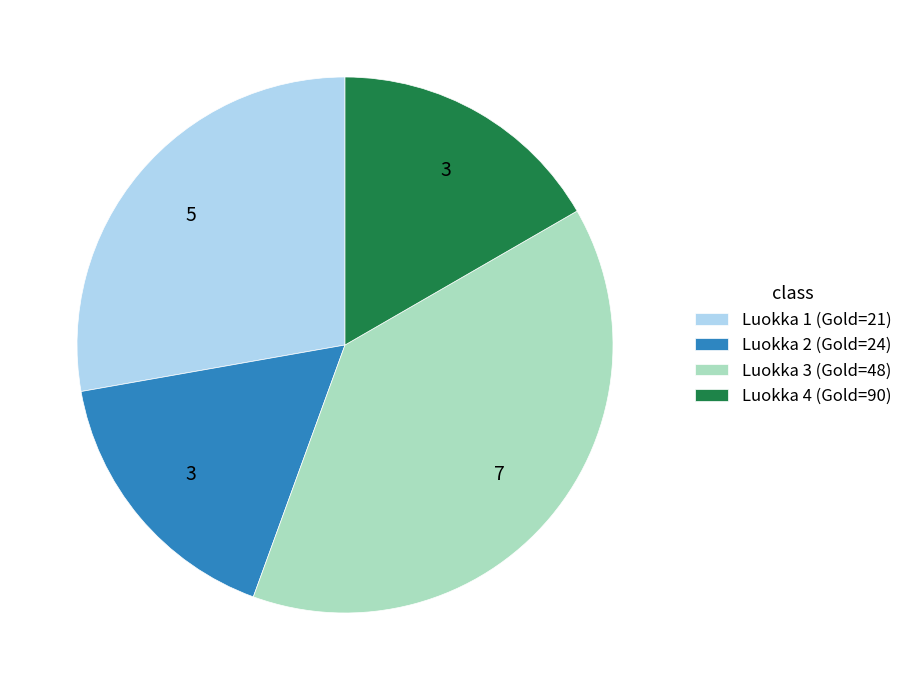

Which category has the biggest portion of the pie?

Luokka 3 (Gold=48)